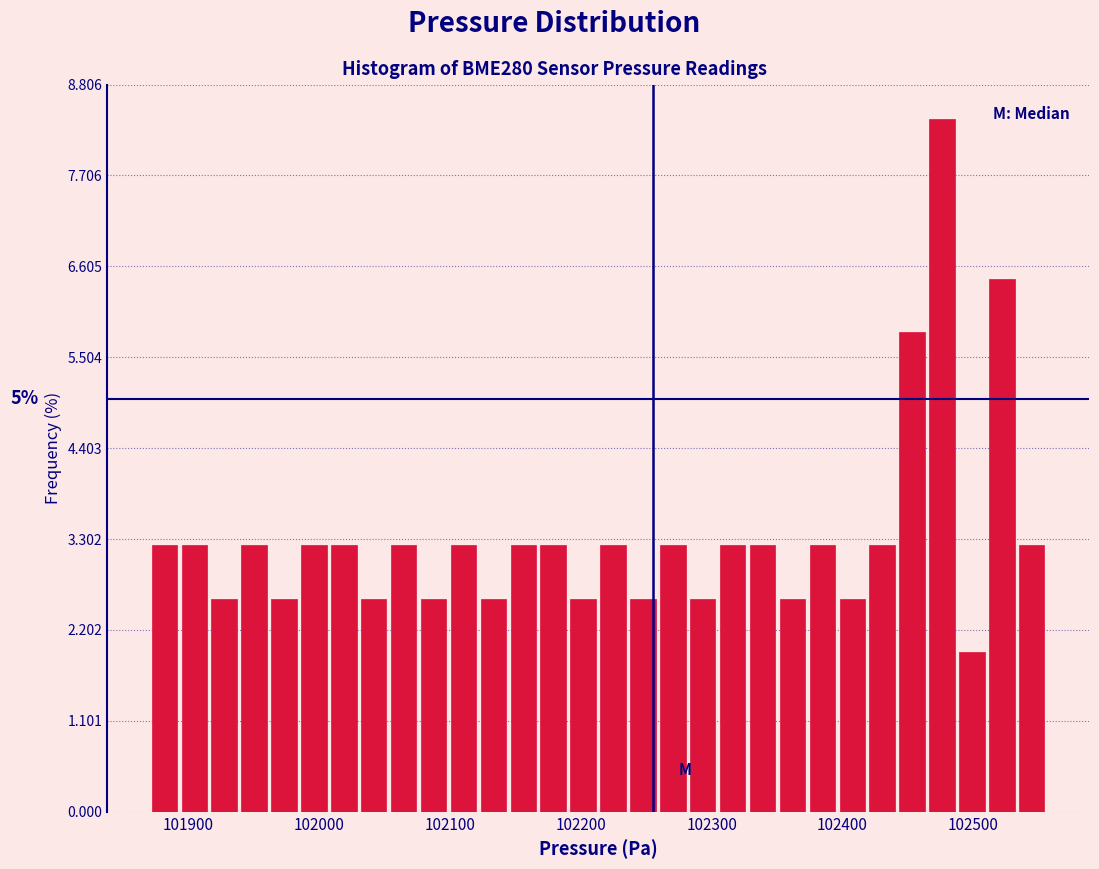

Around what value on the x-axis is the tallest bar? Give the approximate position of its centre, as read against the axis.

102480